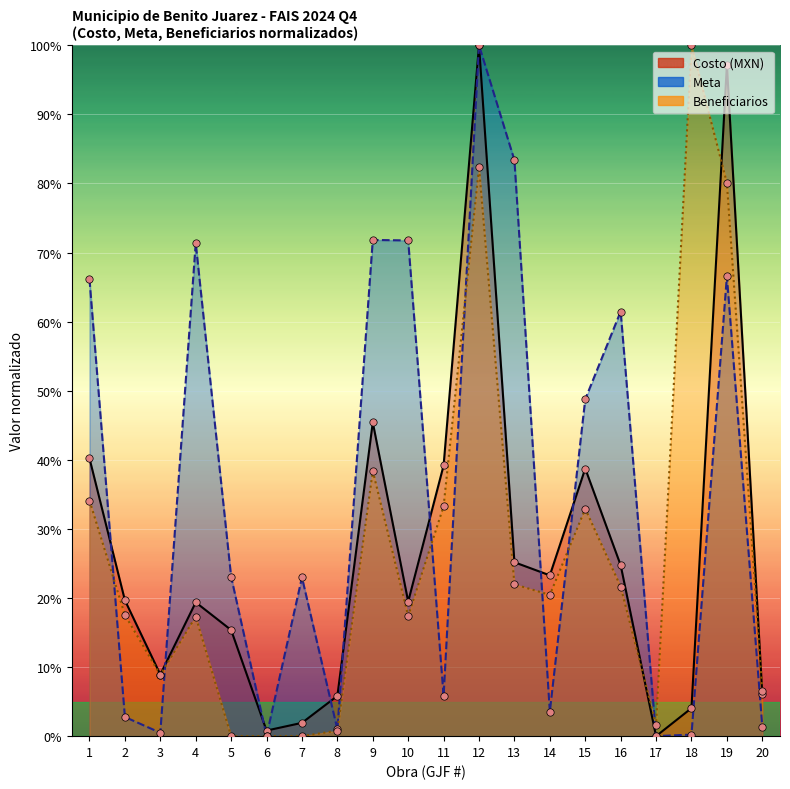

Which series reaches the minimum Y coordinate?

Costo (MXN)